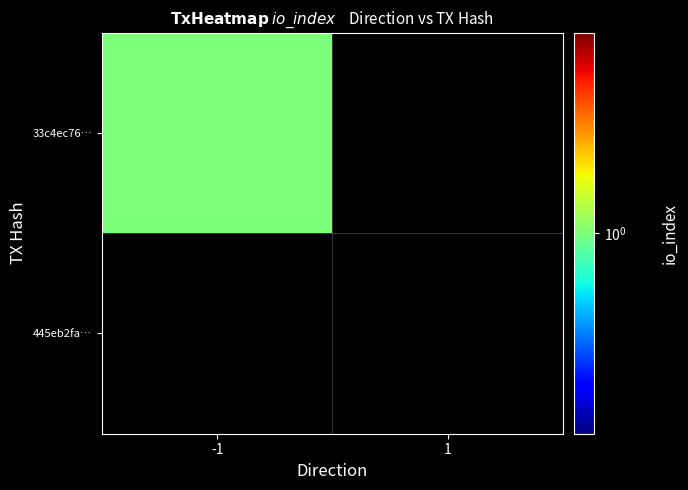

Which series changed the most between direction and io_index?

33c4ec763d0b2a3b11fcc7c025d12972d4d6f52